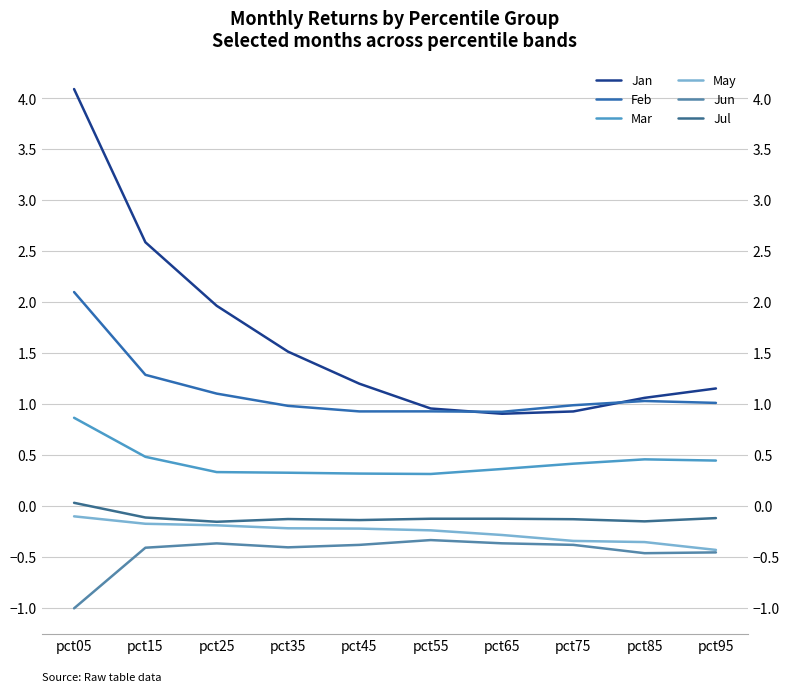

At which label does Feb first exceed 1?

pct05